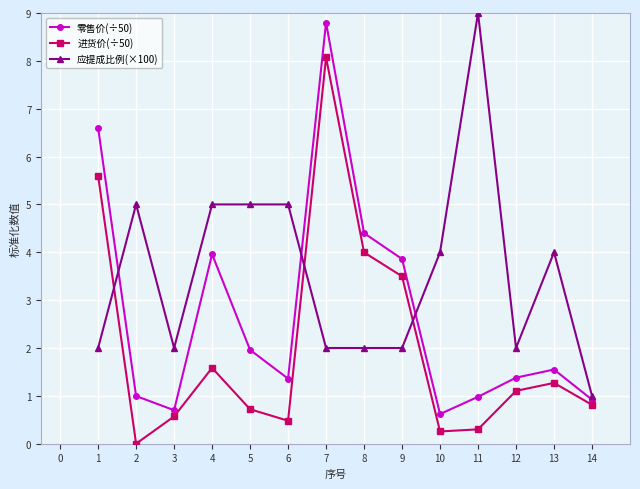

Which series has the largest range (max minus min)?

零售价(÷50)